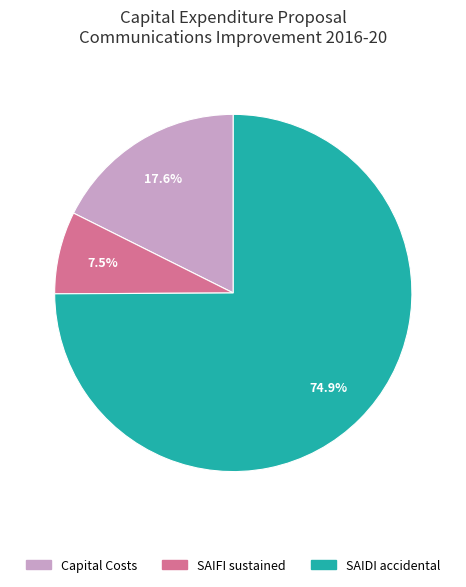

Is there a majority slice in this chart?

Yes